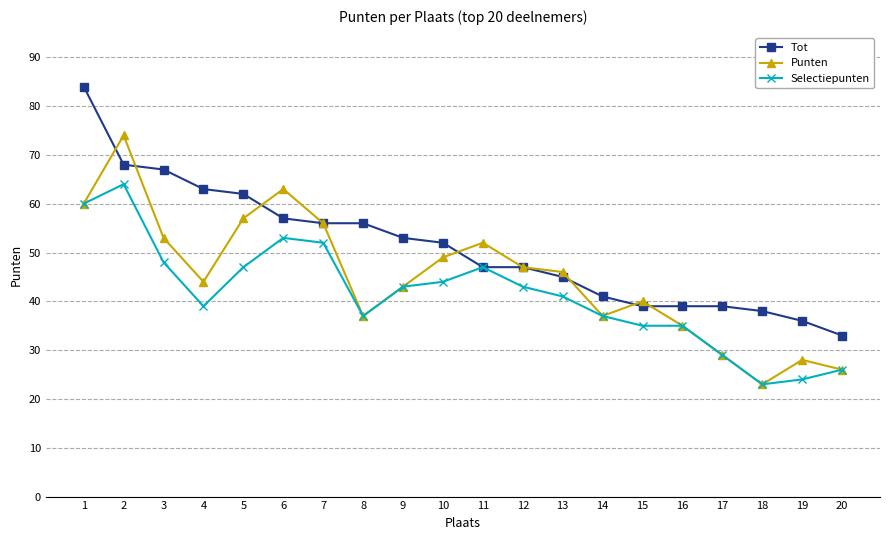

Between 5 and 19, which series saw the biggest shift?

Punten